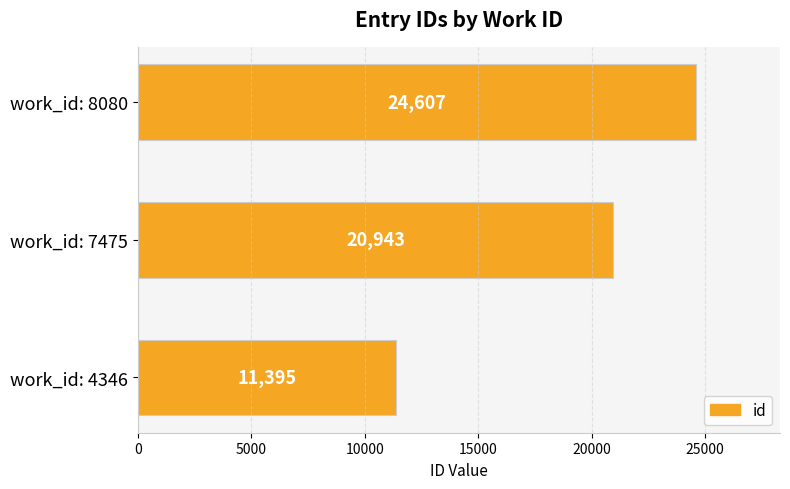

What is the minimum value shown in the chart?

11395